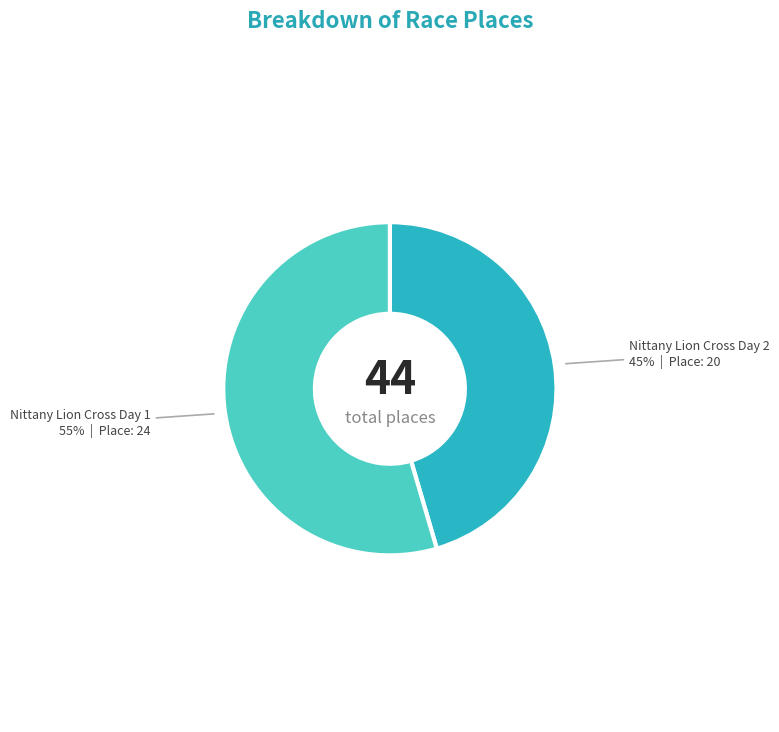

Does any single category account for the majority?

Yes